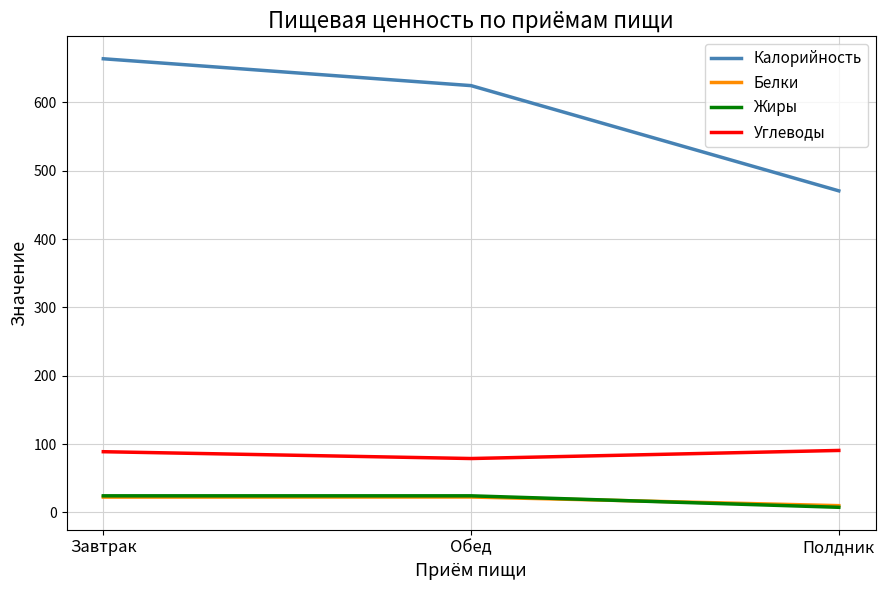

What is the approximate value of Калорийность at Обед?

624.5